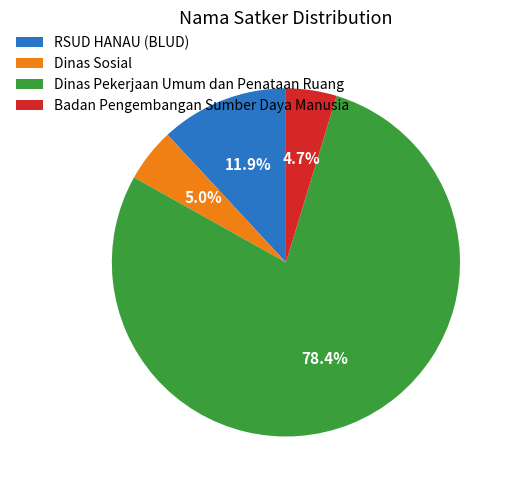

Count the number of slices in the pie.

4